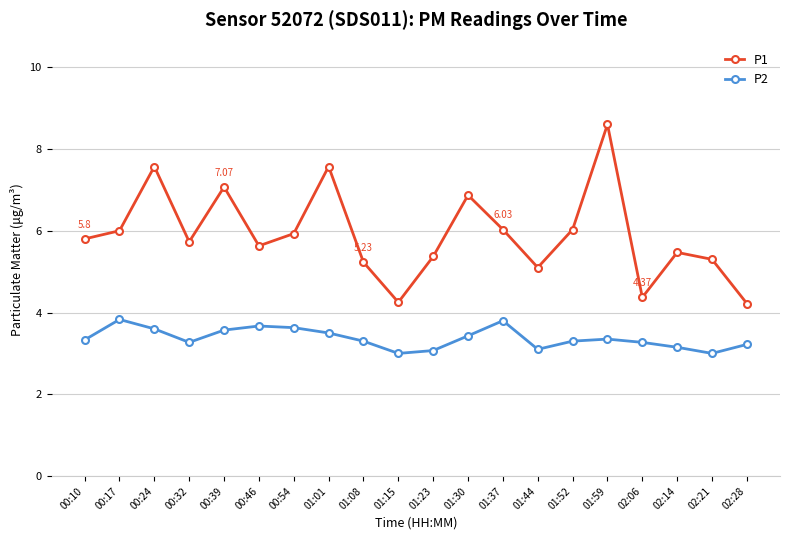

Is this an area chart (filled region under the line)?

No